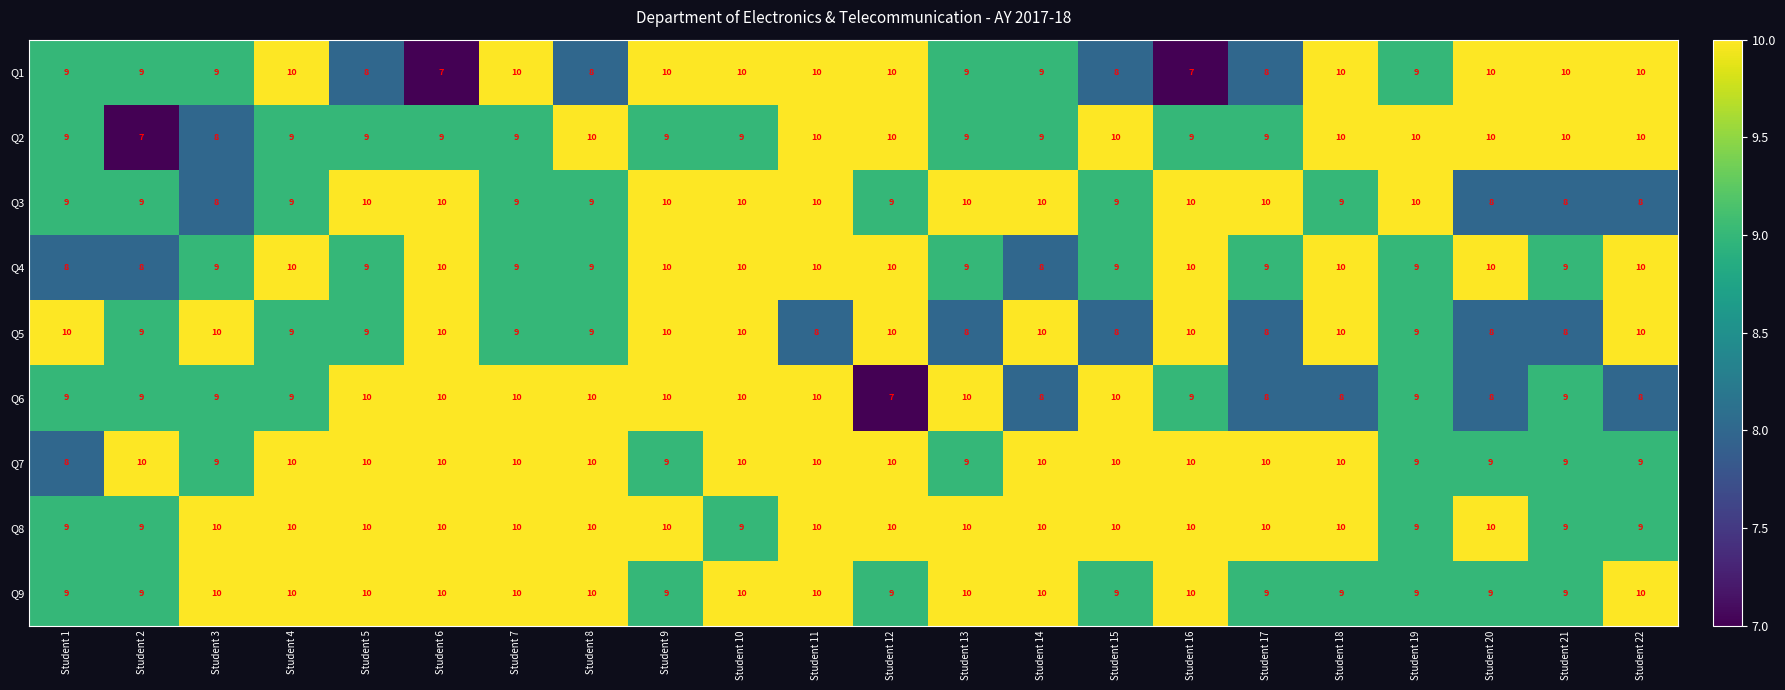

What is the spread (max minus min) of values at Student 14?

2